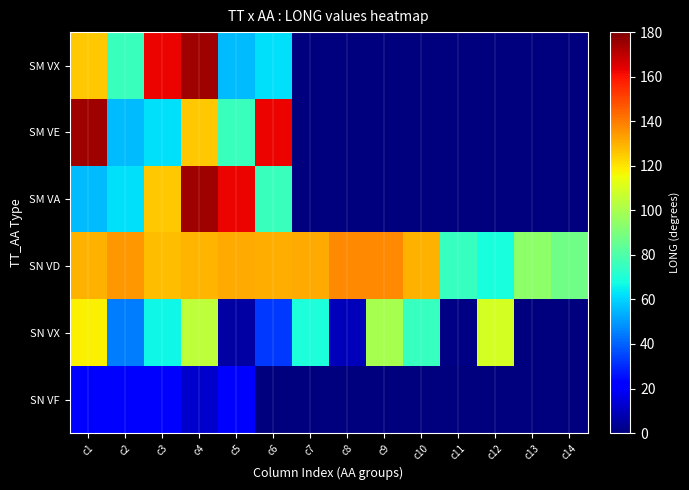

At which category is the sum across all series the highest?

c4